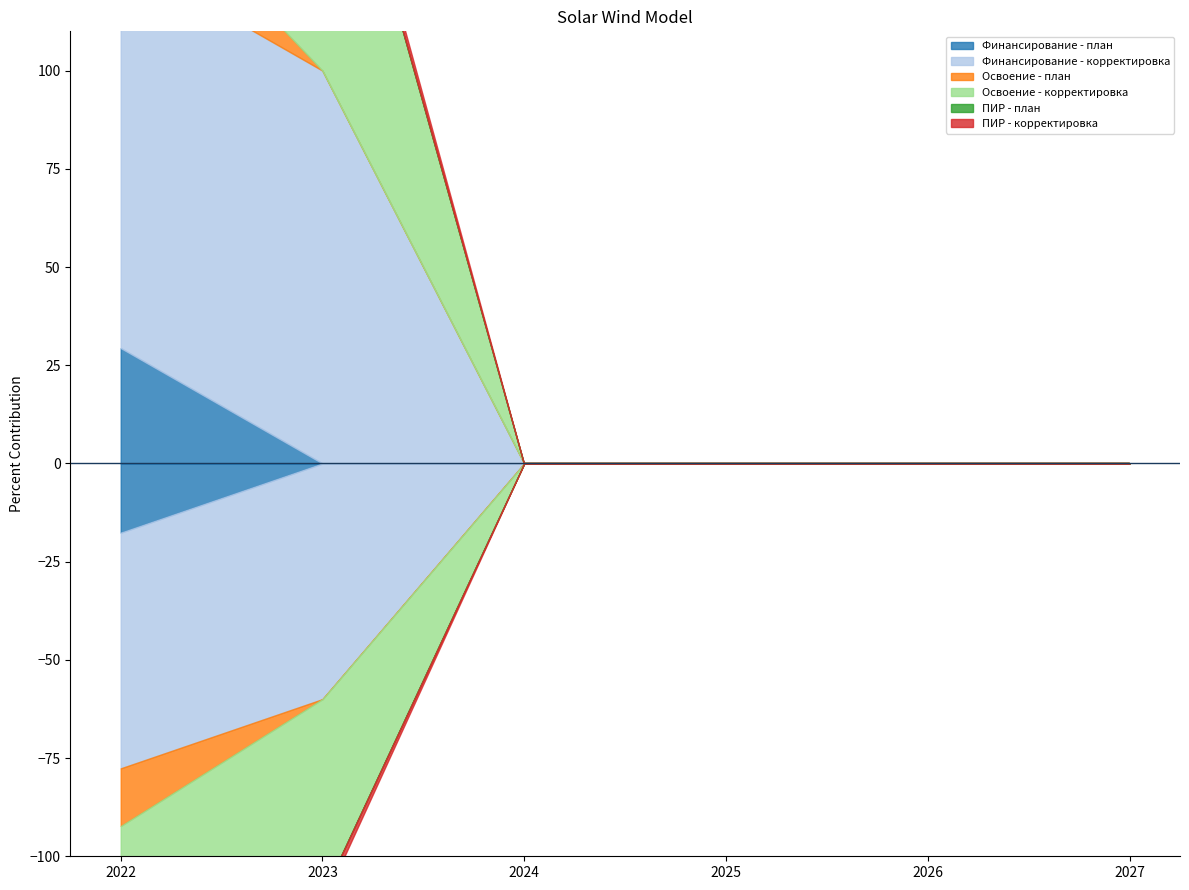

At which category is the sum across all series the highest?

2022